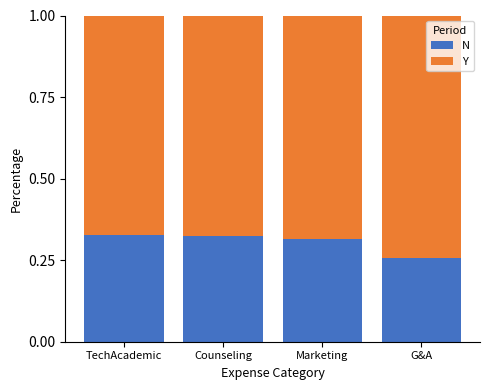

What is the total value across all series at TechAcademic?

1.0